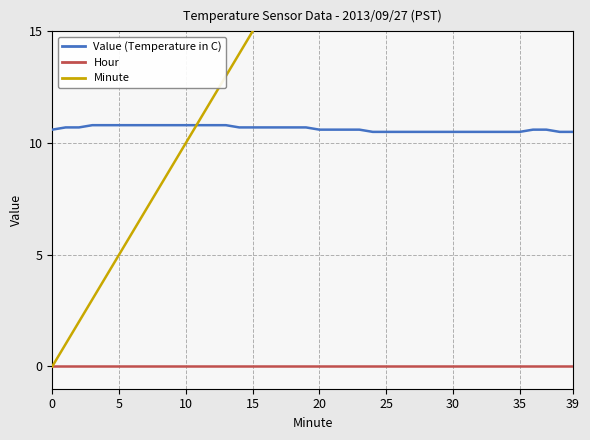

Which series changed the most between 13 and 35?

Minute